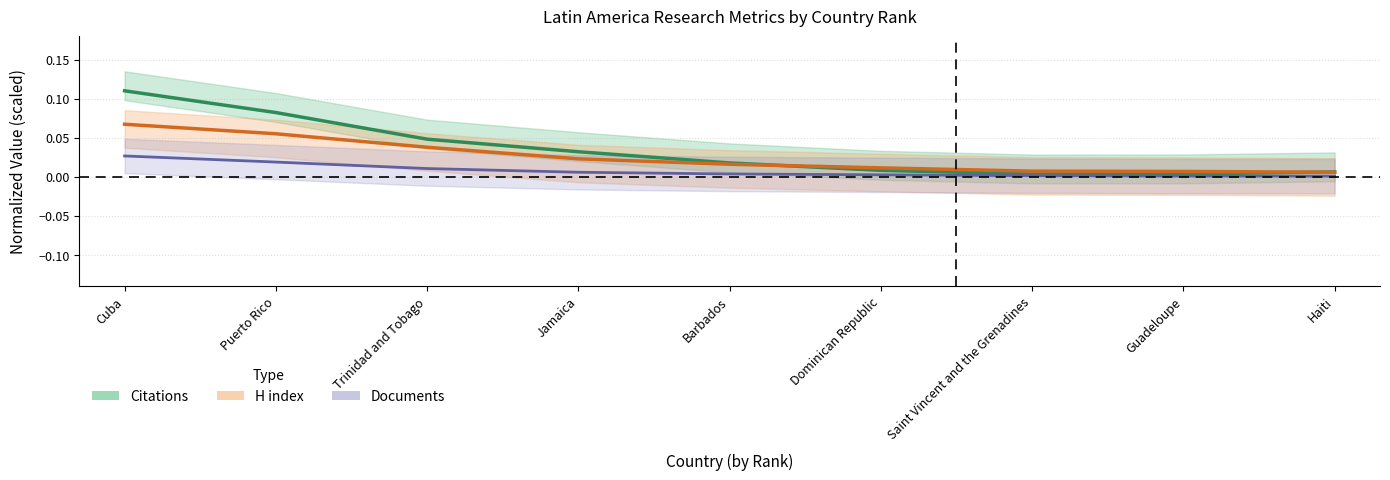

What are all the series names shown in the legend?

Citations, H index, Documents